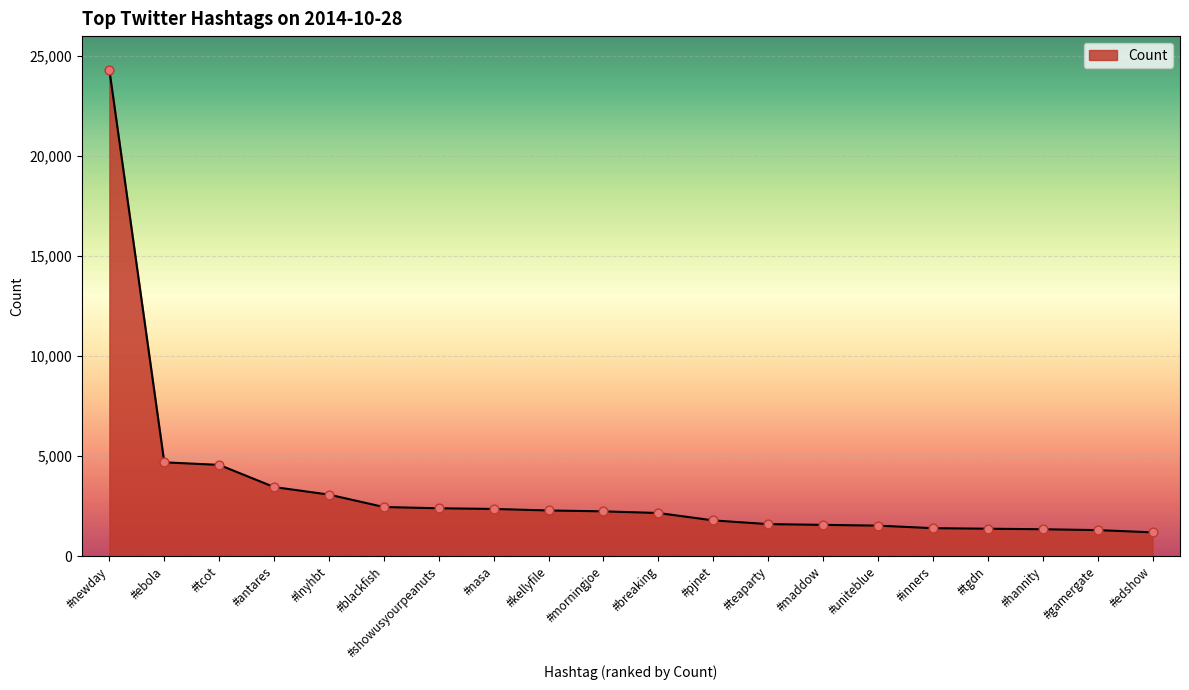

Approximately how many times larger is the value at #breaking compared to #kellyfile?

0.9